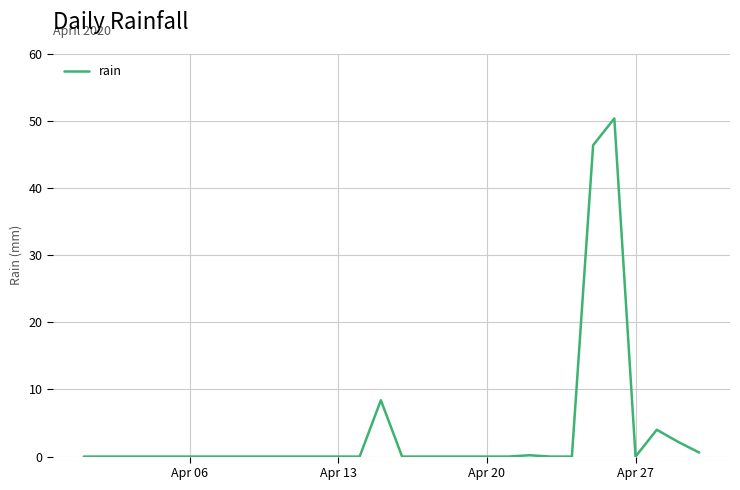

What is the greatest value displayed?

50.4